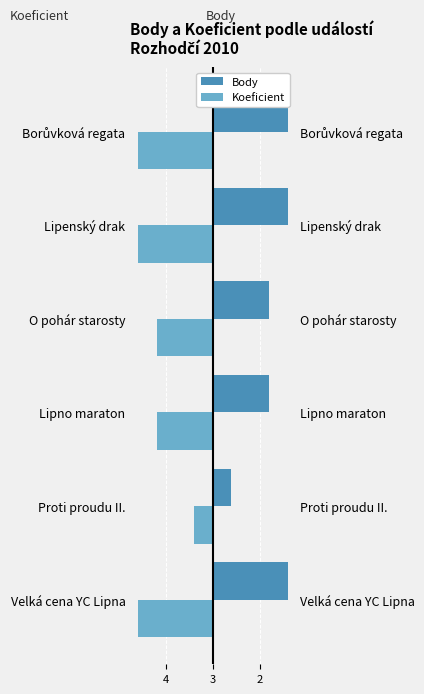

How many series are shown in this chart?

2